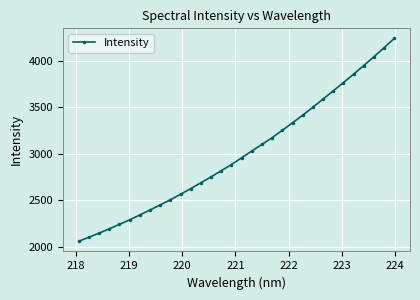

What is the sum of all values?

96008.5